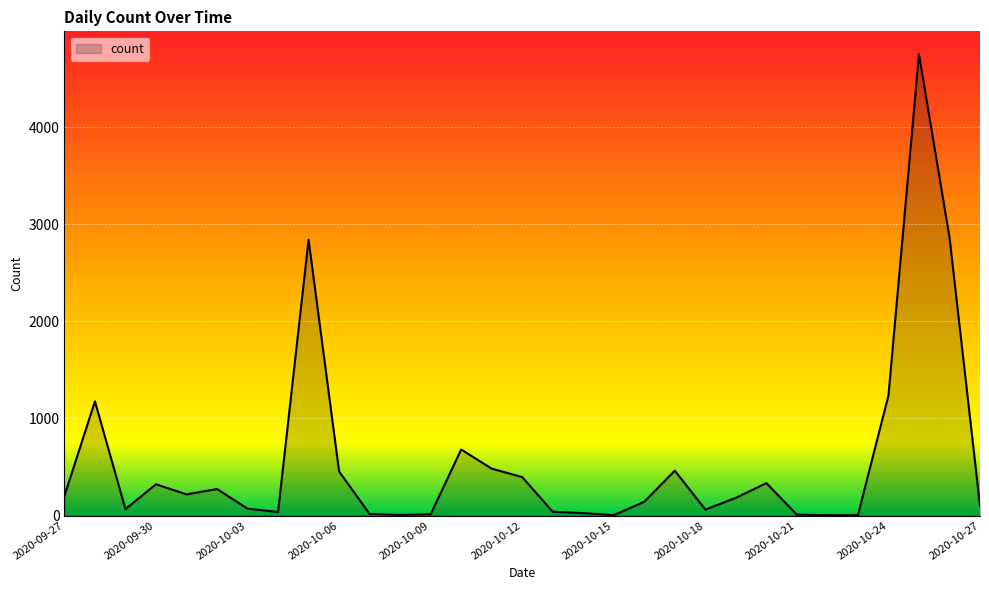

What is the average value?

564